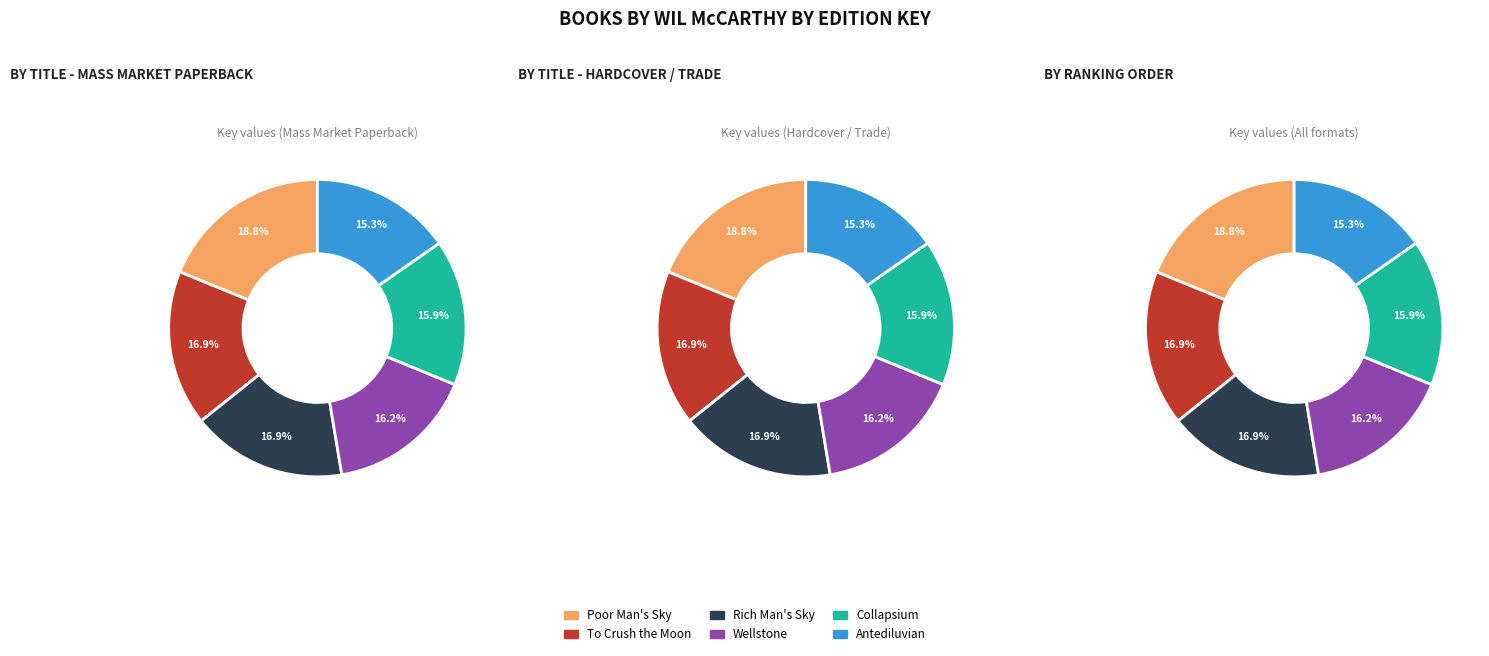

Does any single category account for the majority?

No